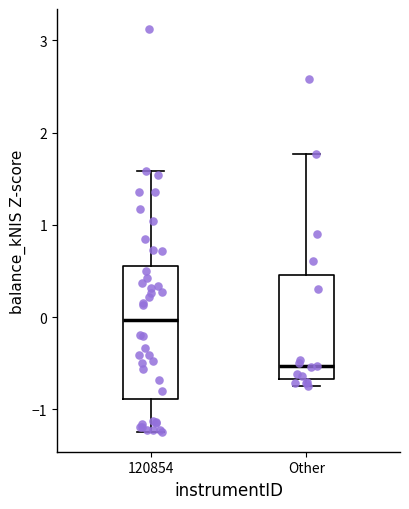

Comparing the boxes themselves (not the whiskers), which one is the tallest?

120854